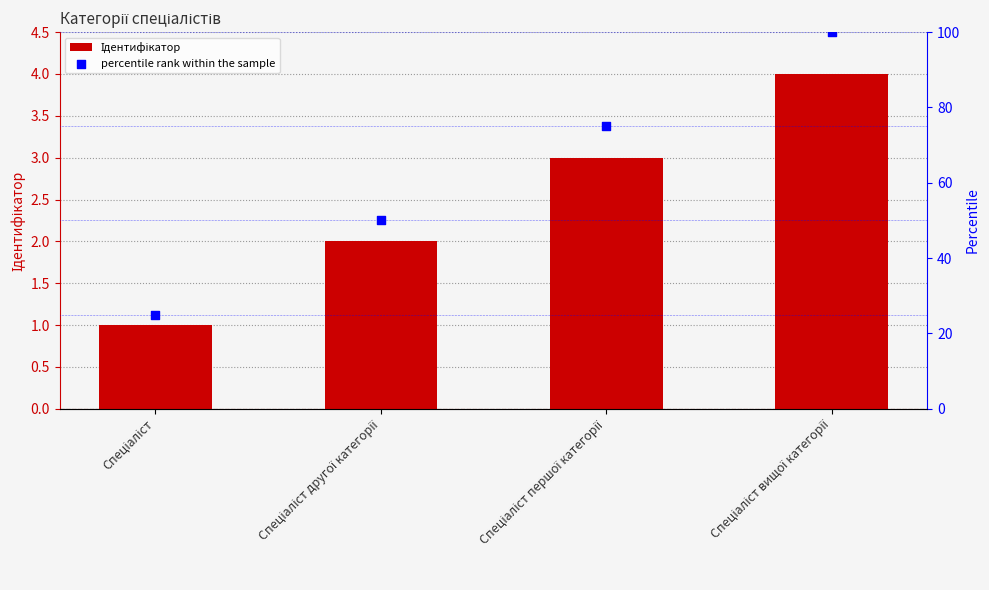

At how many categories does at least one series exceed 58?

2